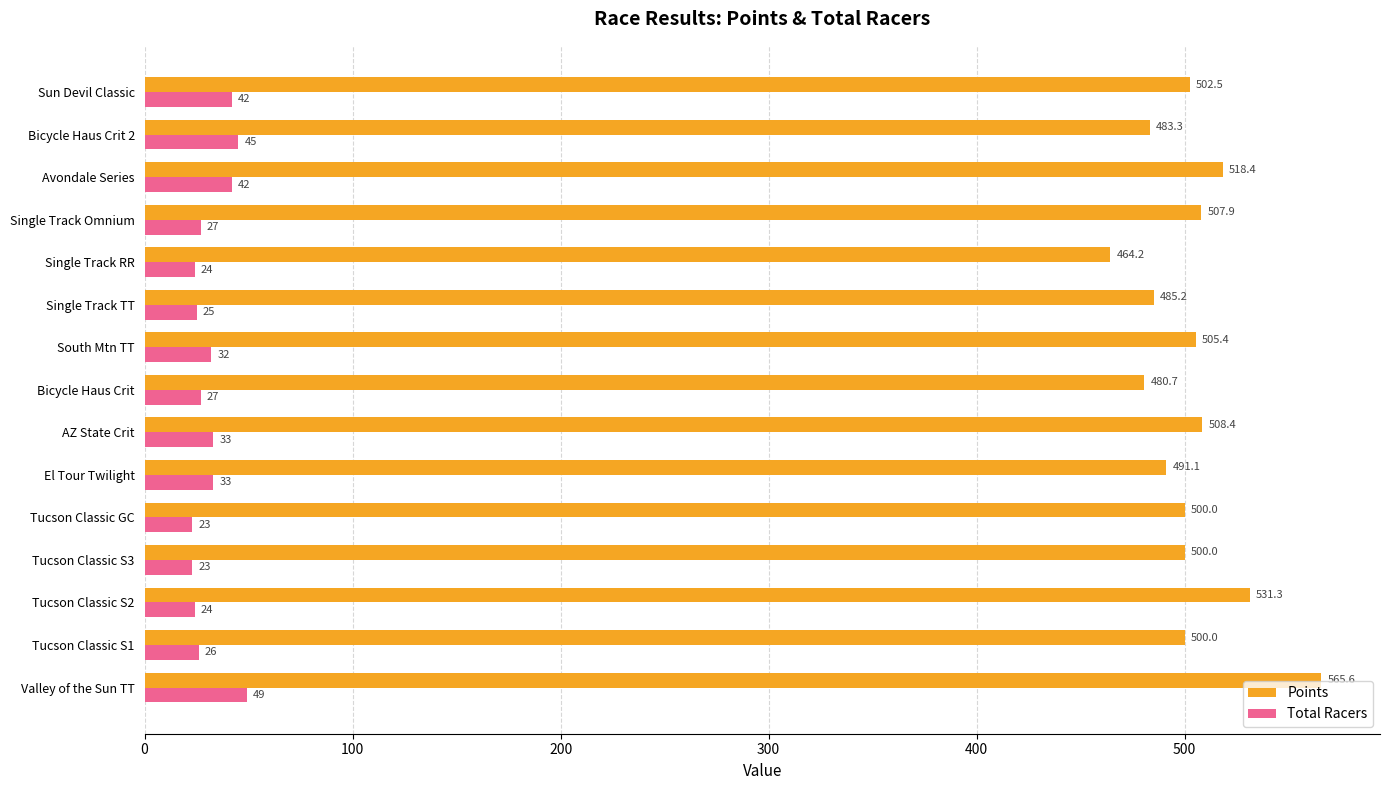

What is the difference between the maximum and second lowest values in the Total Racers series?

26.0